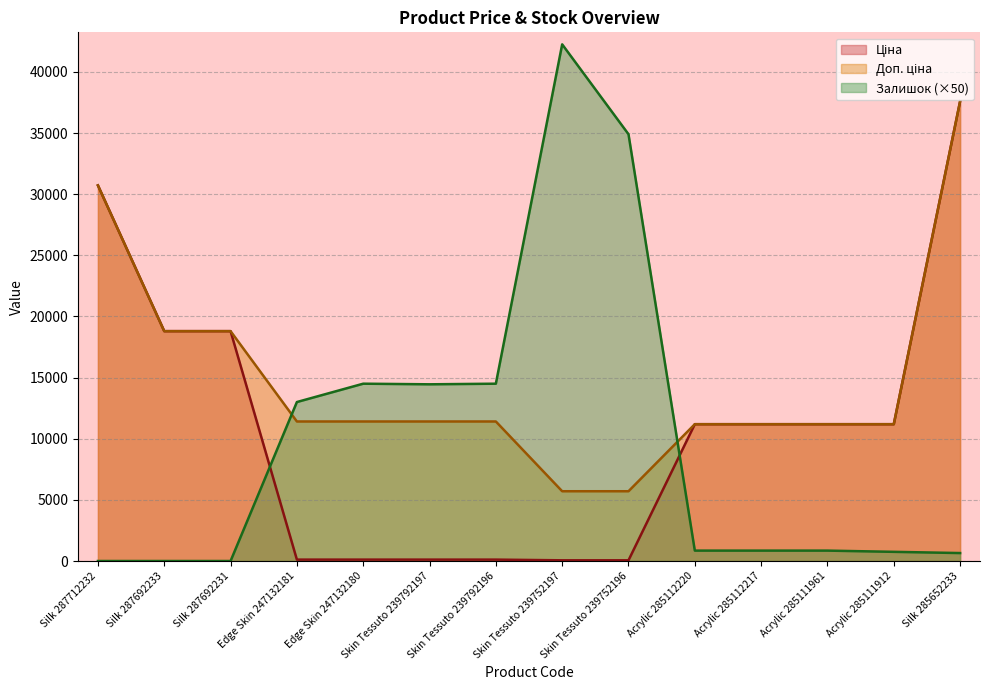

What is the average value of the Залишок series?

9825.0